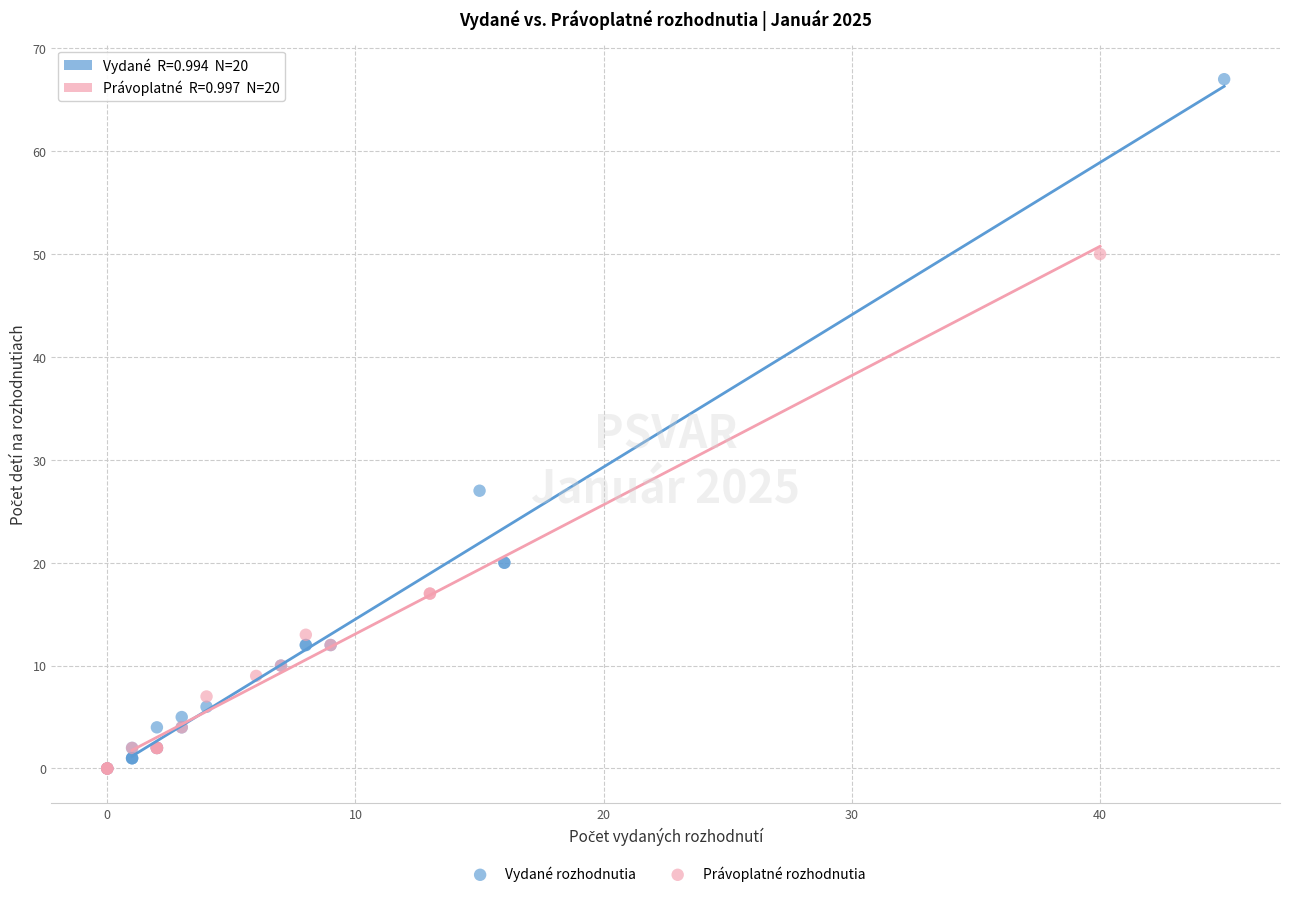

Which series contains the highest Y value?

Vydané rozhodnutia